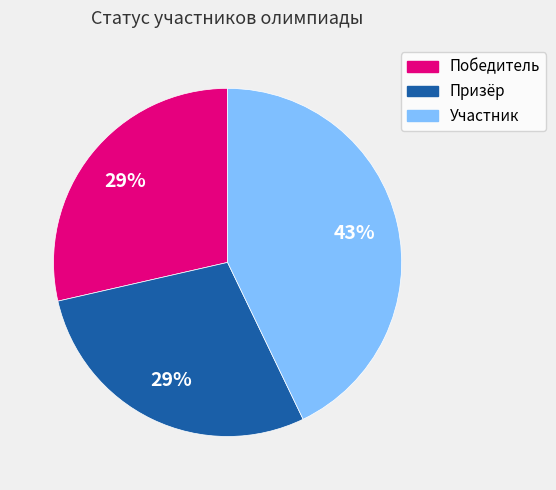

Which category has the biggest portion of the pie?

Участник